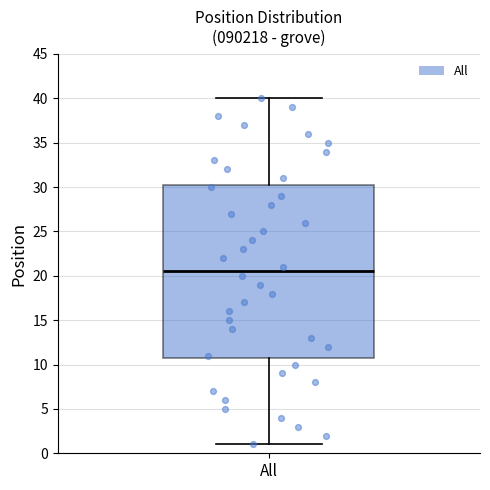

Read this box plot against the y-axis: the position of the median line, the range covered by the box, and the ends of both whiskers. The values are not printed on the chart, so give them approximately, as read against the axis.

median 20.5, box 11.0 to 30.5, whiskers 1.0 to 40.0